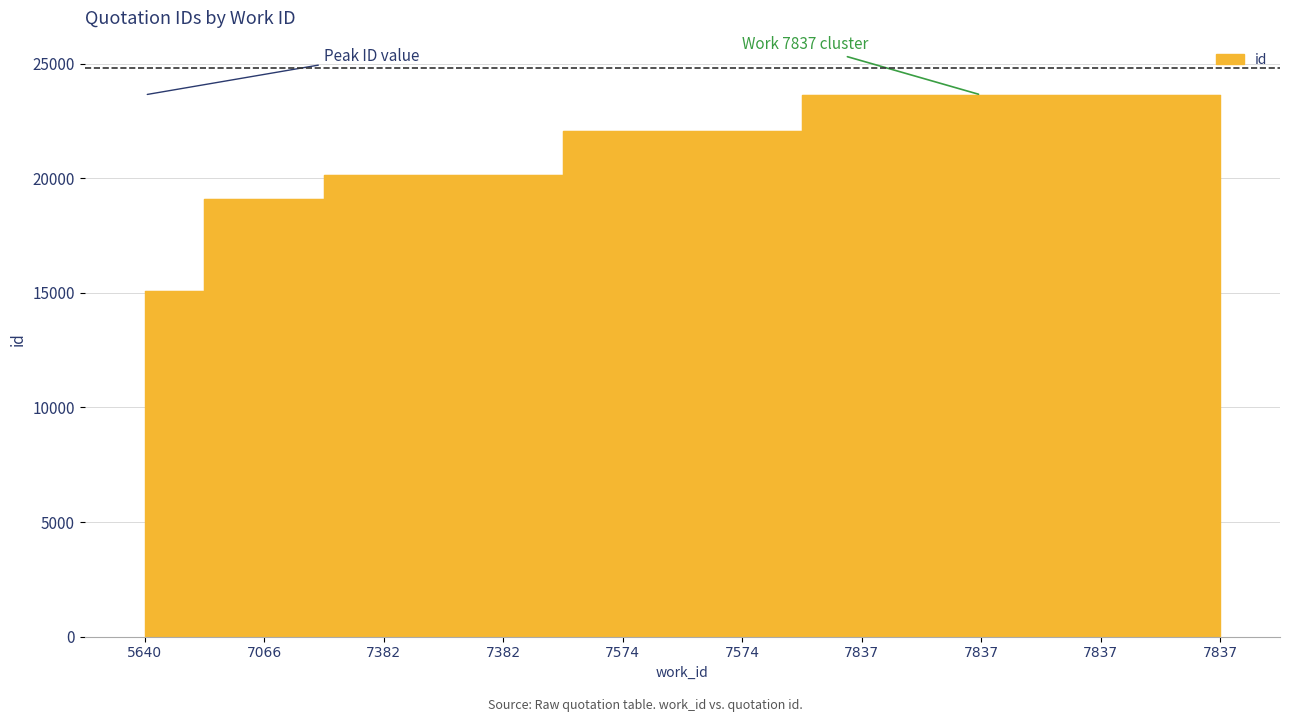

How many categories are shown in the chart?

10